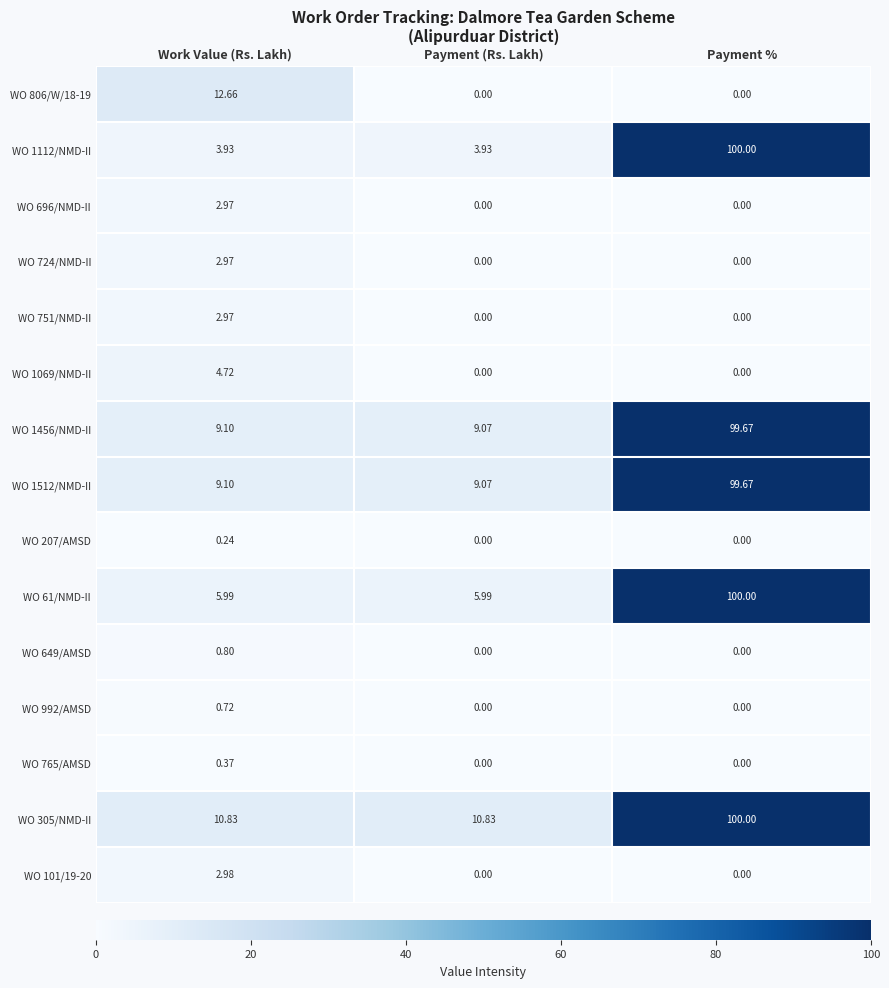

At which category does the chart reach its peak across all series?

Payment %